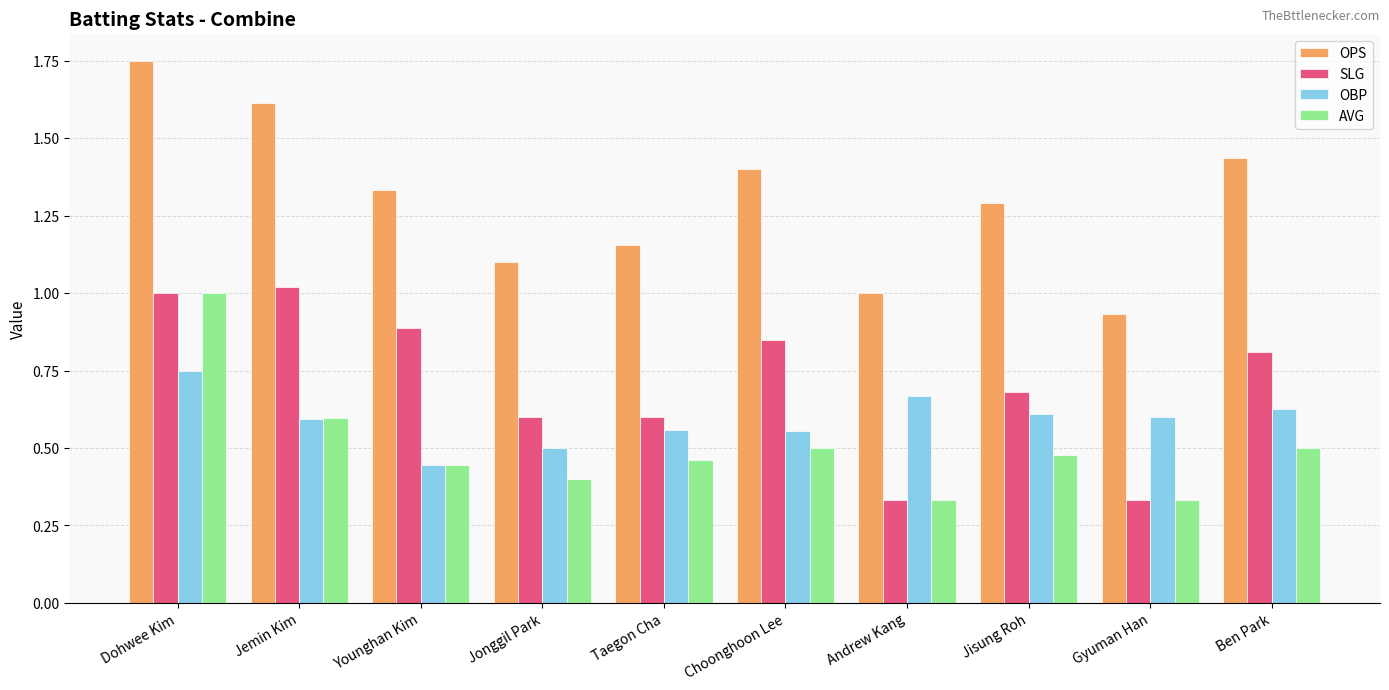

Is it true that SLG equals 0.8 at Choonghoon Lee?

True